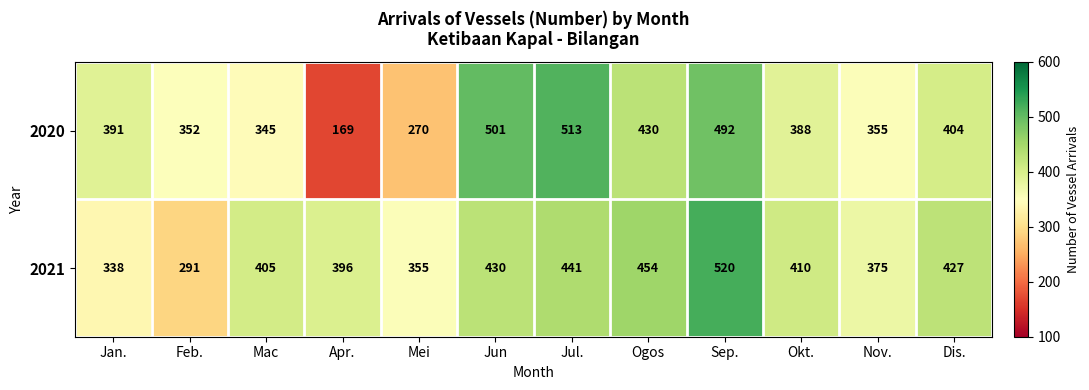

At which label is 2021 closest to 405?

Mac